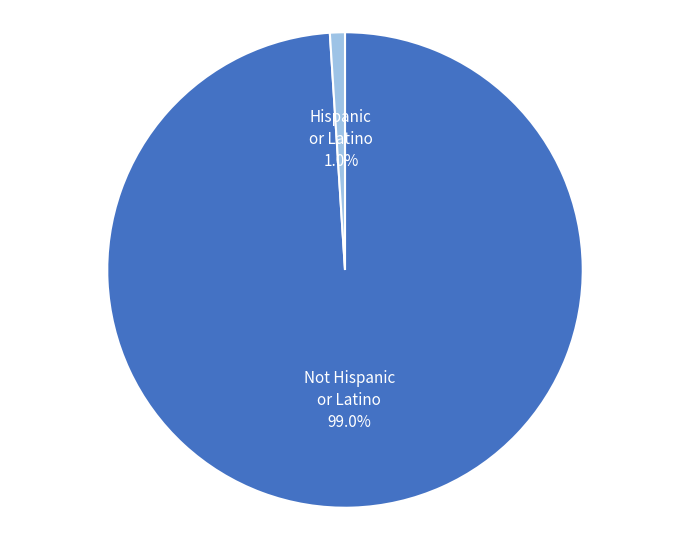

Which slice is the largest?

Not Hispanic or Latino